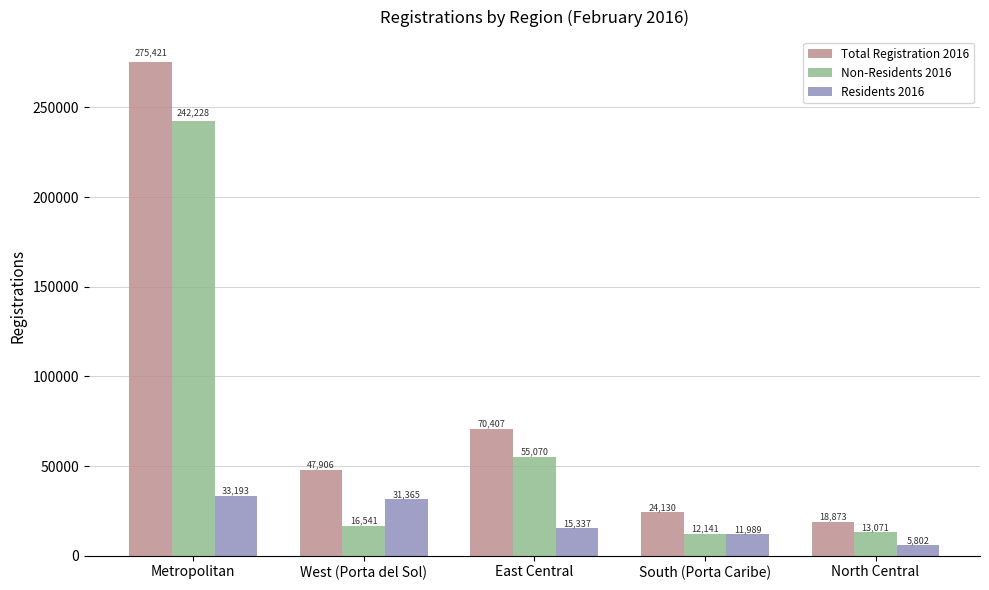

At how many categories does at least one series exceed 84965?

1